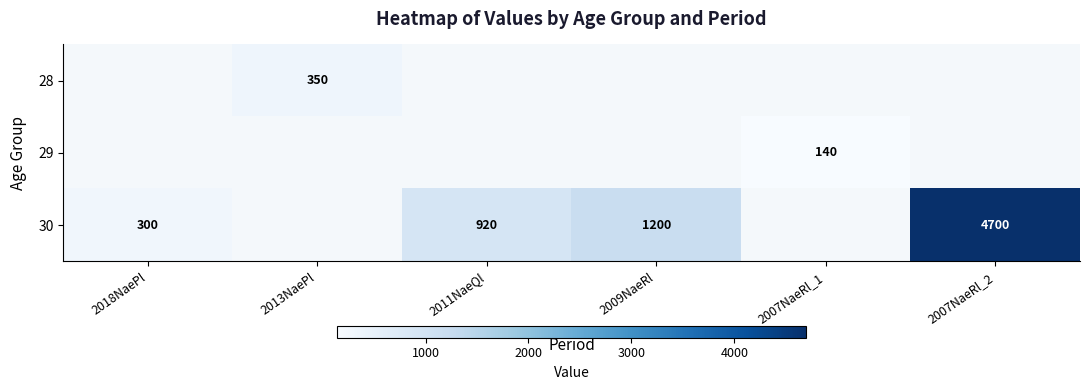

The value of 29 at 2007NaeRl_1 is 140. True or false?

True